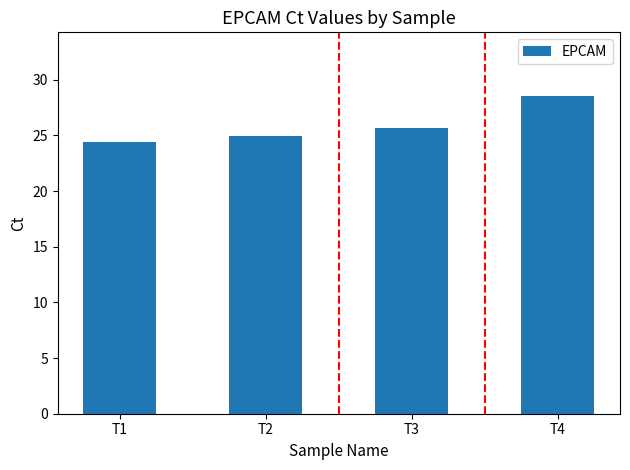

The value at T4 is 28.6. True or false?

True